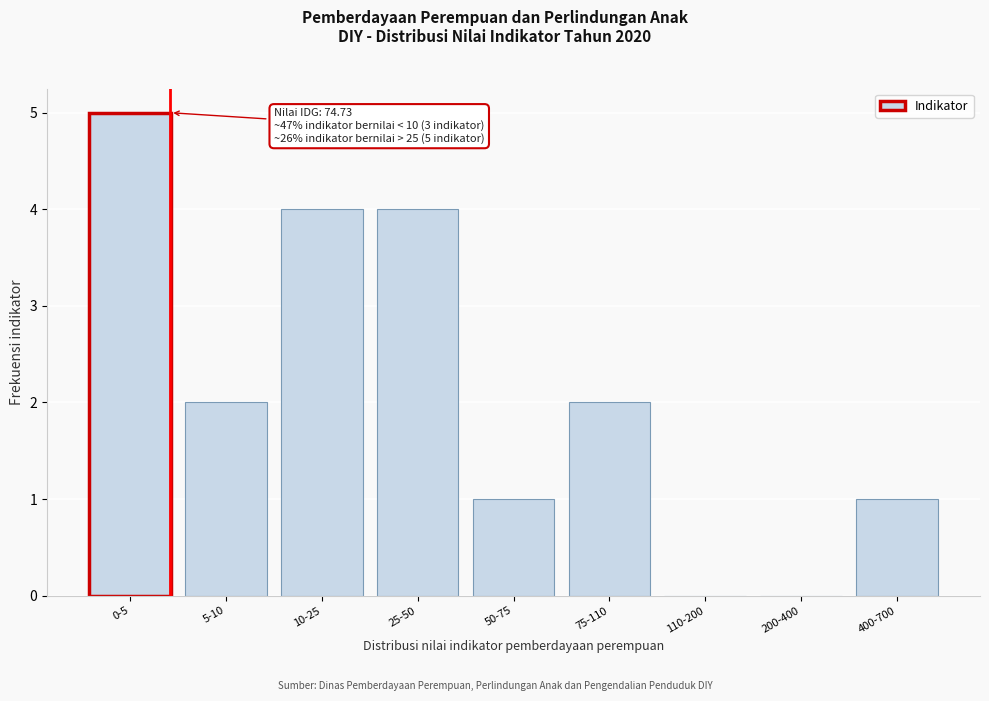

Reading left to right, extract all data points from this chart.

0-5=5	5-10=2	10-25=4	25-50=4	50-75=1	75-110=2	110-200=0	200-400=0	400-700=1